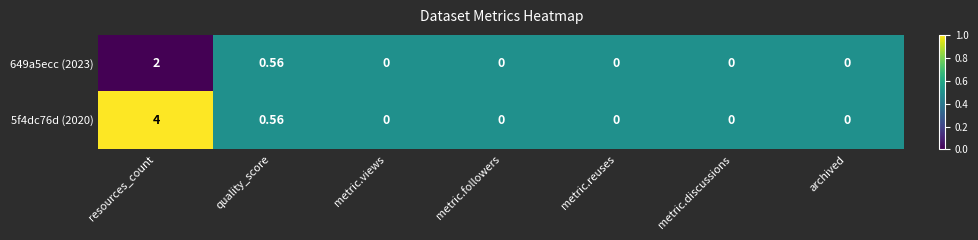

Is the value of 5f4dc76d (2020) at resources_count greater than the value of 649a5ecc (2023) at quality_score?

Yes